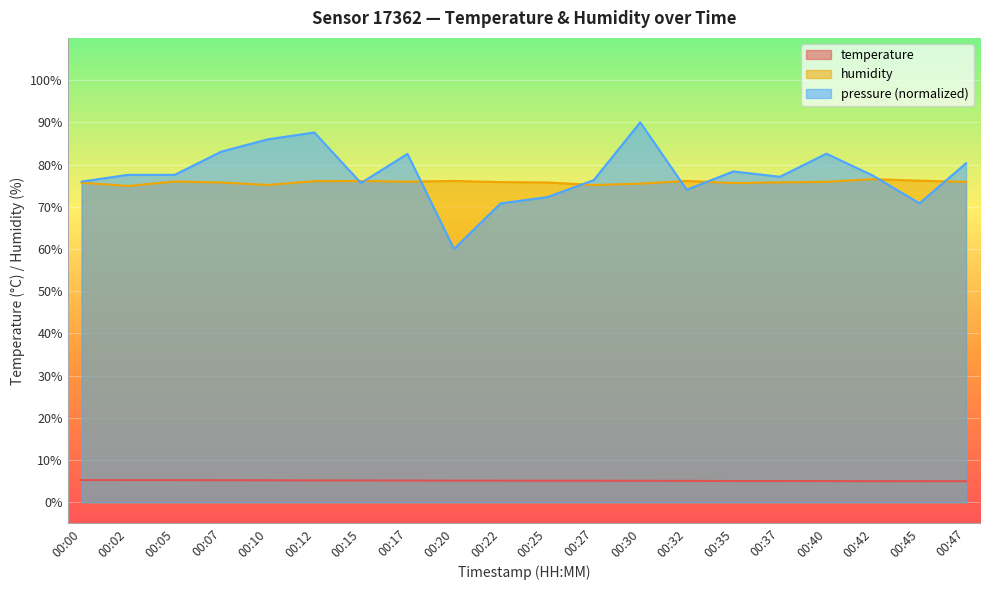

Count the number of categories in the chart.

20